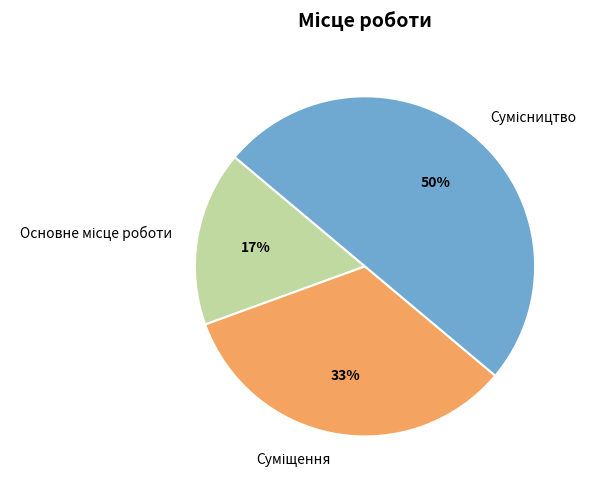

To the nearest percent, what is the difference between the largest and smallest slice percentages?

33%